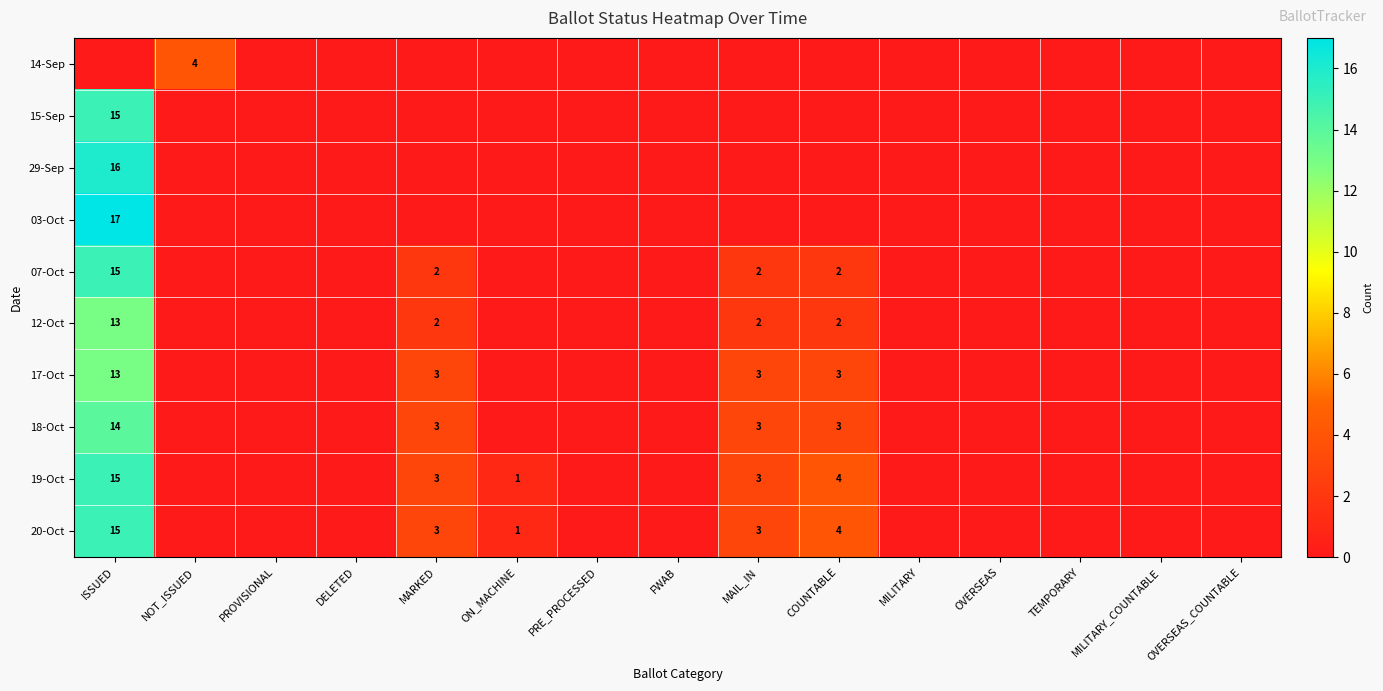

The value of 03-Oct at ISSUED is 17. True or false?

True